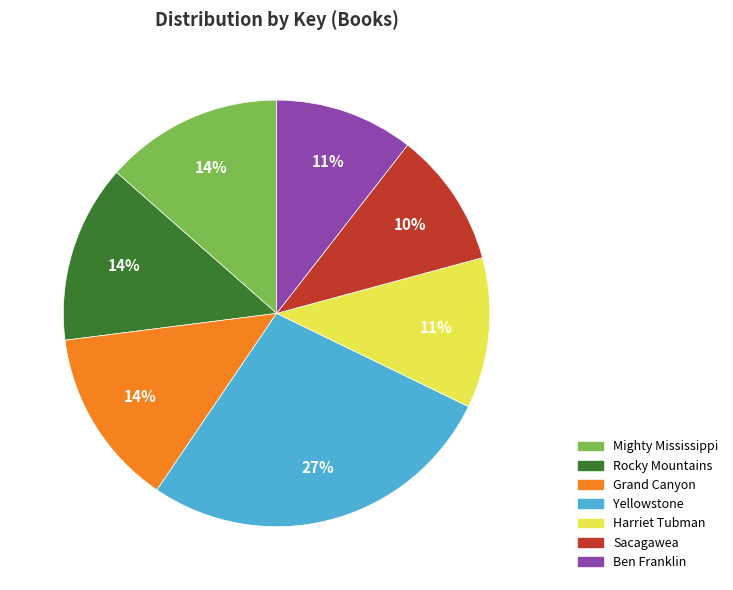

Which slice is the largest?

Yellowstone